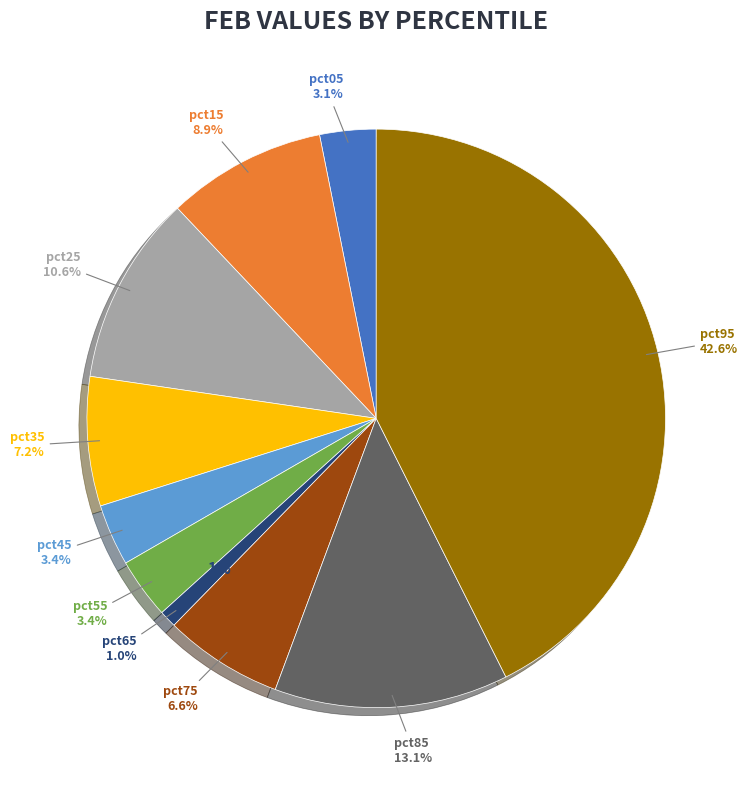

Count the number of slices in the pie.

10